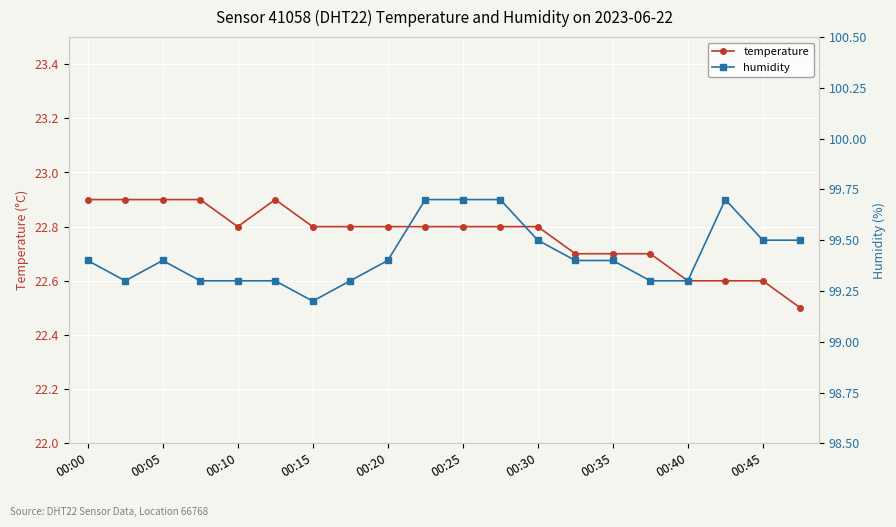

How many lines are shown in the chart?

2